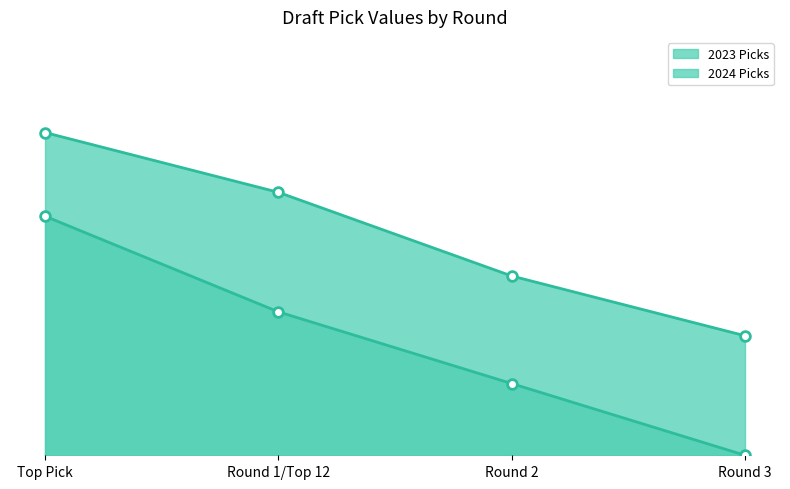

Reading left to right, extract all data points from this chart.

2023 Picks line: Top Pick=27	Round 1/Top 12=22	Round 2=15	Round 3=10
2024 Picks line: Top Pick=20	Round 1/Top 12=12	Round 2=6	Round 3=0